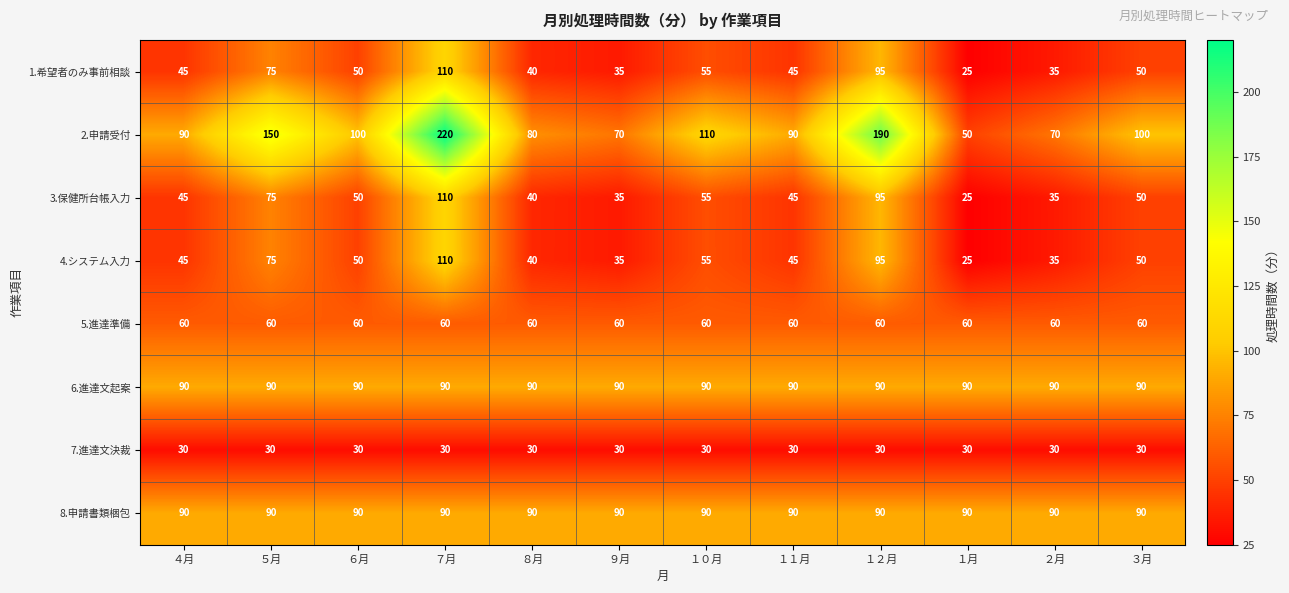

At which category is the sum across all series the highest?

７月